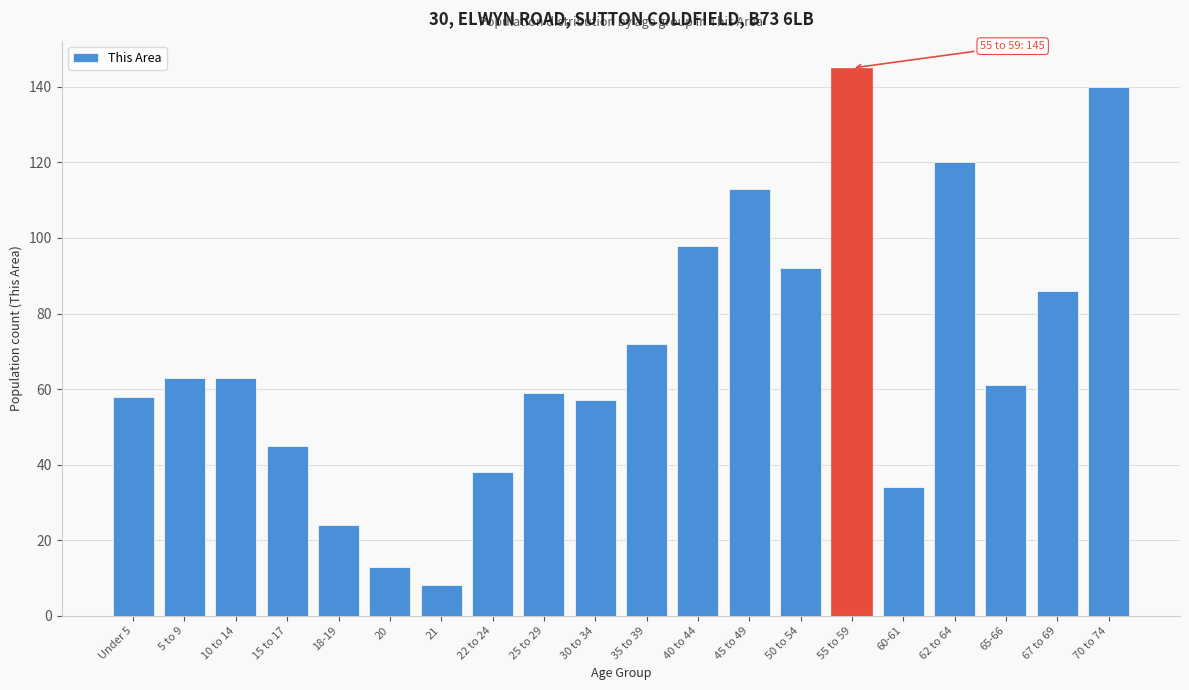

Reading left to right, extract all data points from this chart.

58	63	63	45	24	13	8	38	59	57	72	98	113	92	145	34	120	61	86	140